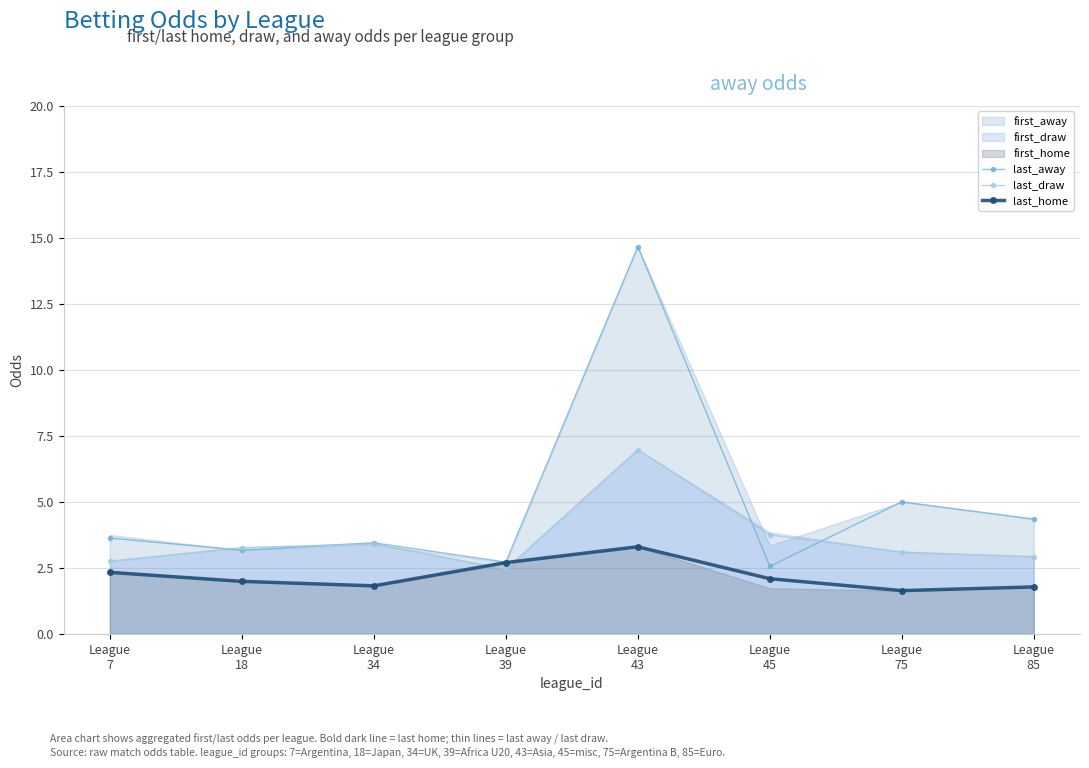

How many values in the last_home series exceed 2?

4